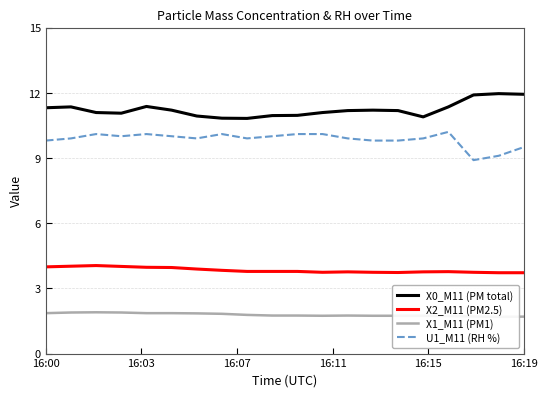

How many interior local valleys does the U1_M11 (RH %) series have?

4